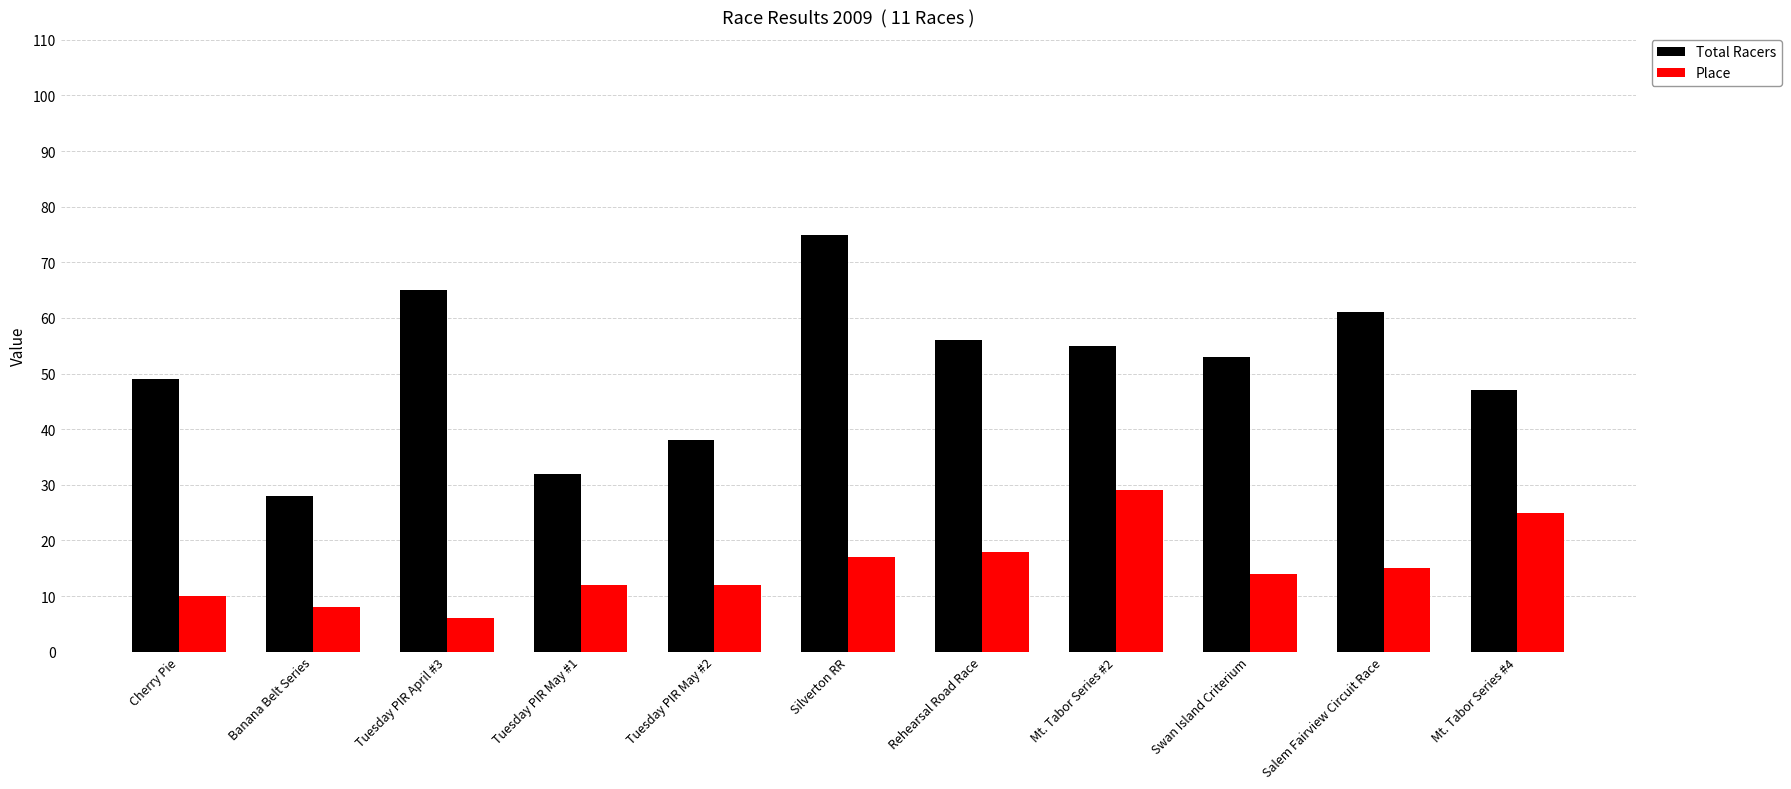

What is the difference between the second highest and minimum values in the Total Racers series?

37